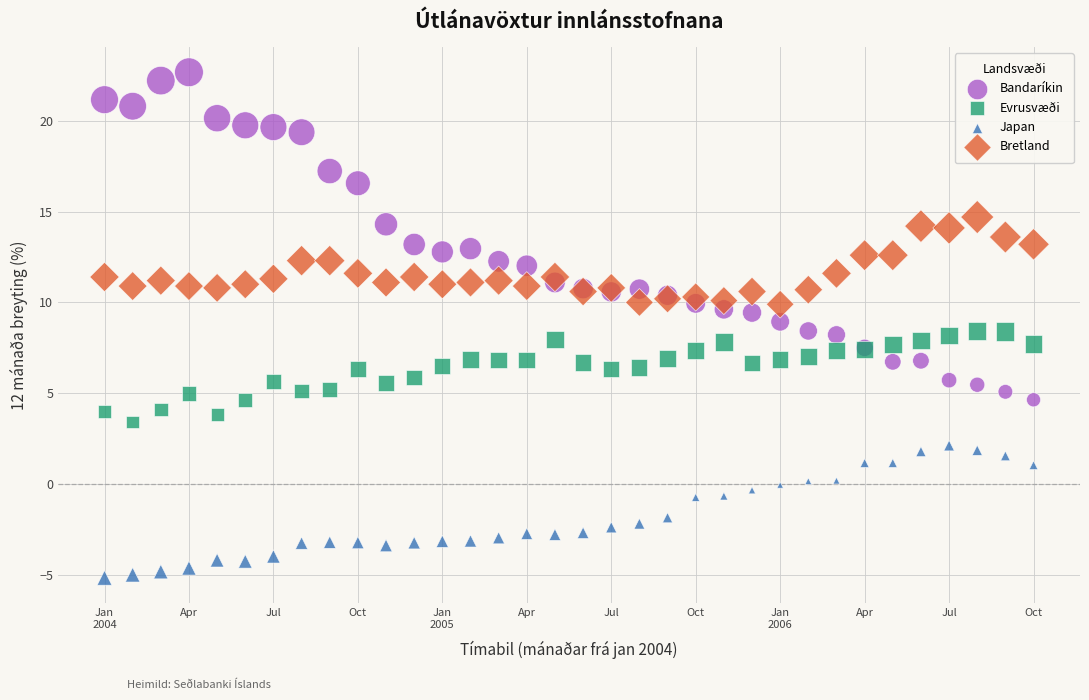

Which series has the largest Y range (max minus min)?

Bandaríkin